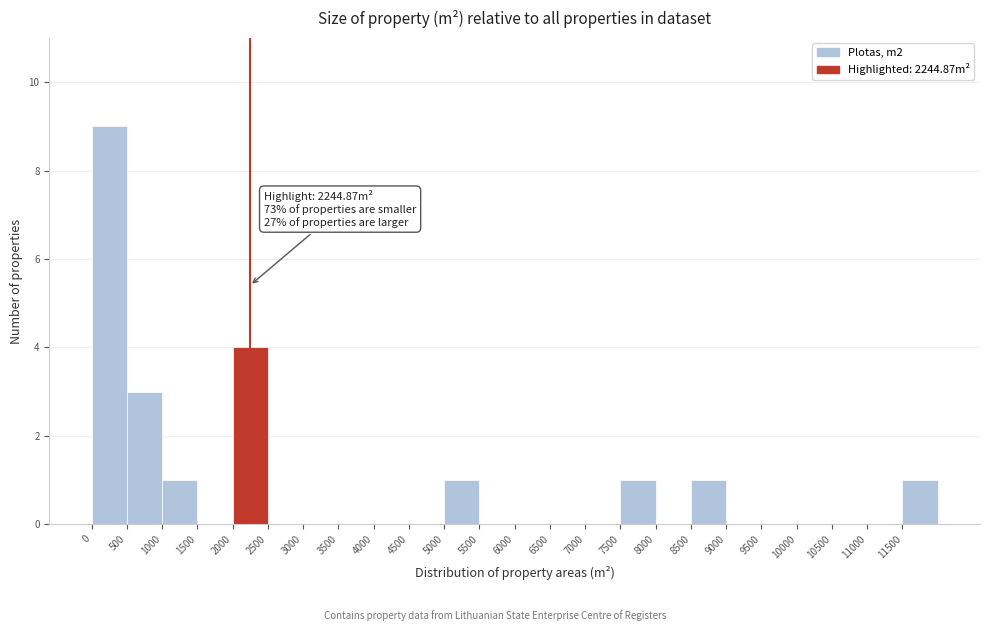

Over which range of the x-axis is the bar tallest?

0 to 500